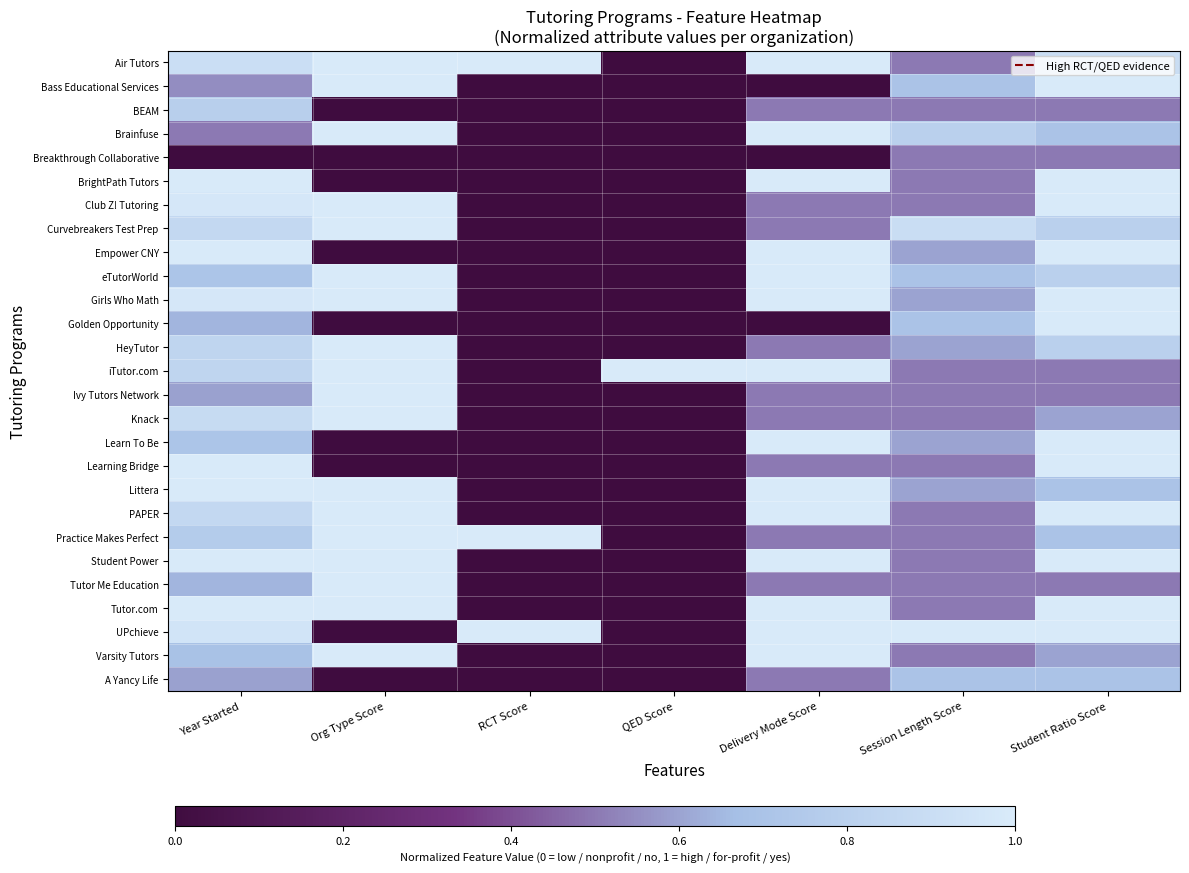

Which series has the largest total across all categories?

Air Tutors